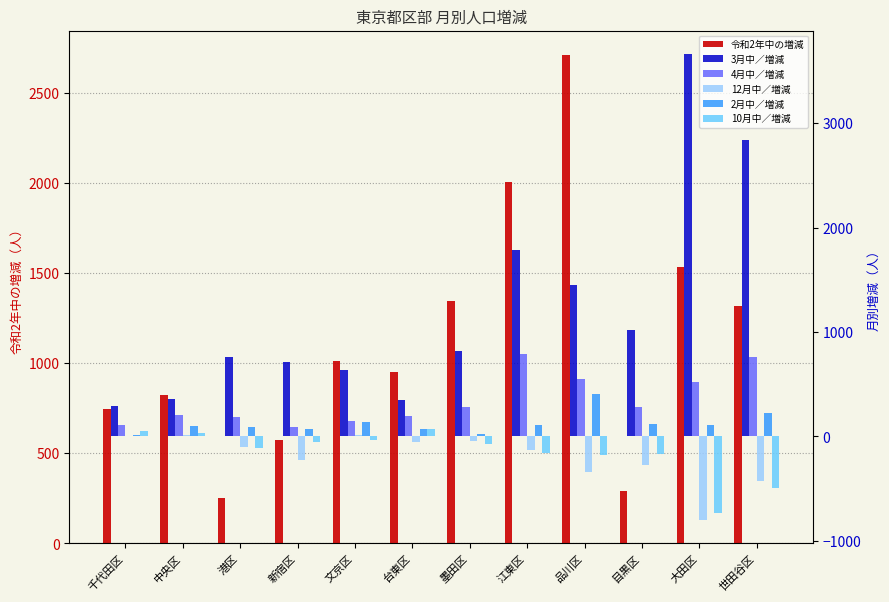

Reading left to right, list all the values displayed in this chart.

令和2年中の増減: 748	825	250	573	1010	952	1346	2006	2709	293	1535	1316
3月中／増減: 289	361	765	715	635	346	819	1785	1452	1018	3663	2835
4月中／増減: 105	201	183	88	145	191	281	790	553	280	523	760
12月中／増減: 0	15	-100	-228	17	-56	-48	-128	-345	-269	-802	-430
2月中／増減: 18	99	94	75	142	68	28	111	409	120	108	227
10月中／増減: 56	34	-106	-53	-34	70	-70	-163	-180	-170	-734	-492